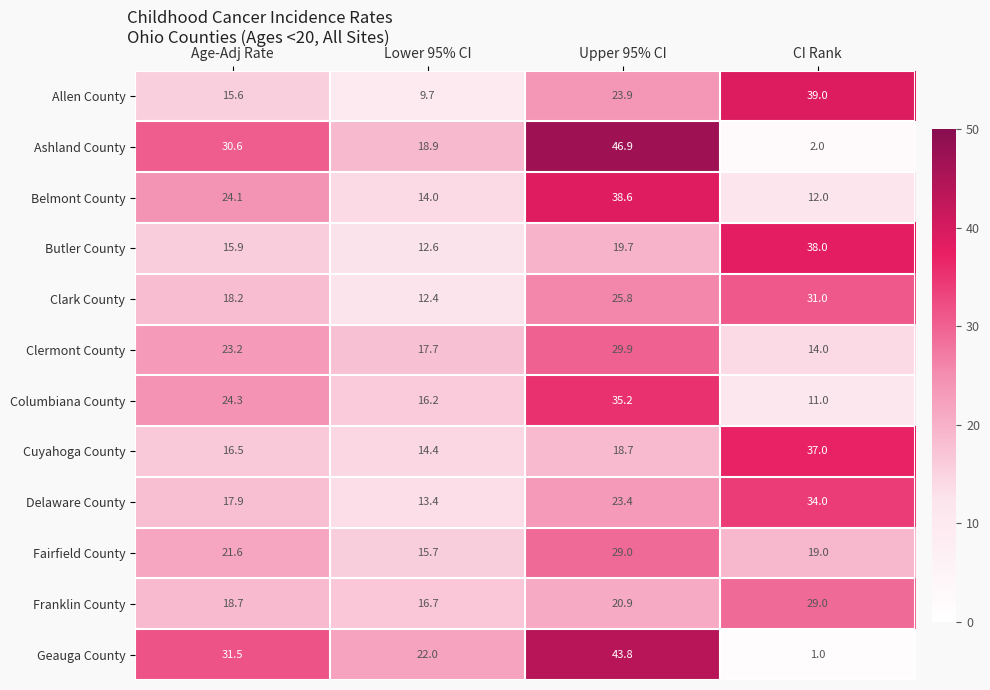

What is the sum of all Clark County values?

87.4